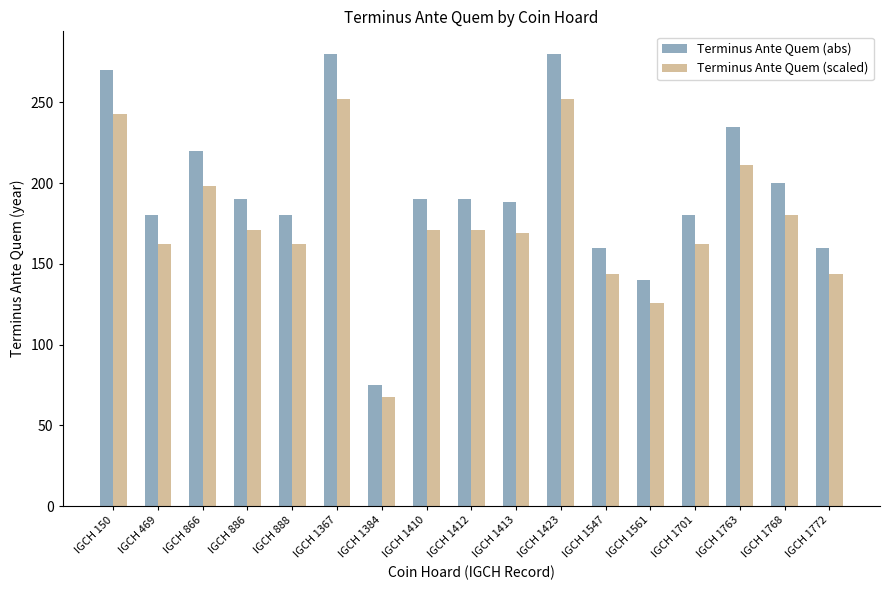

What is the difference between the Terminus Ante Quem (abs) values at IGCH 1547 and IGCH 469?

20.0